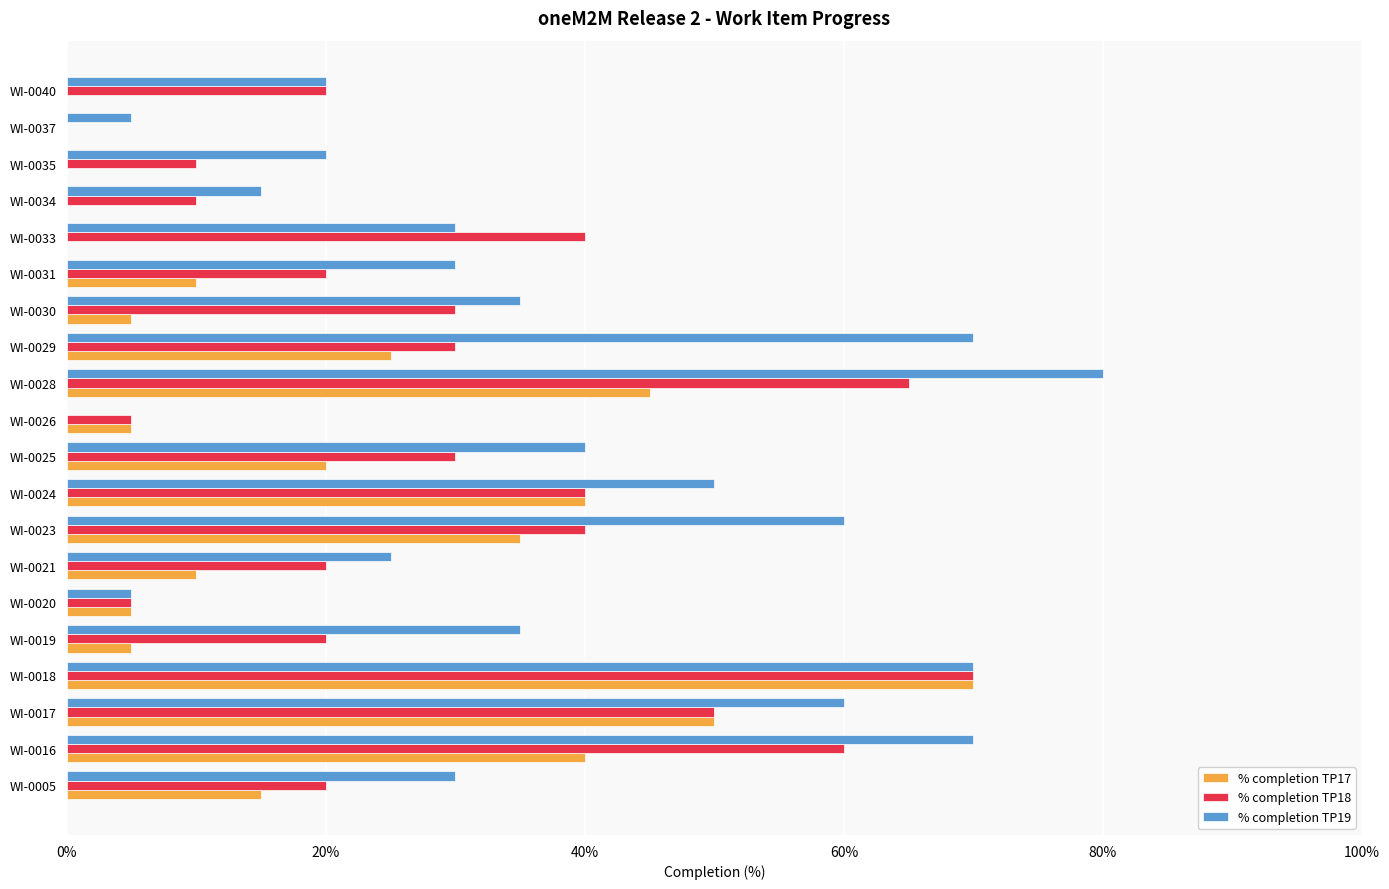

List the series in order of their peak value, highest first.

% completion TP19, % completion TP17, % completion TP18